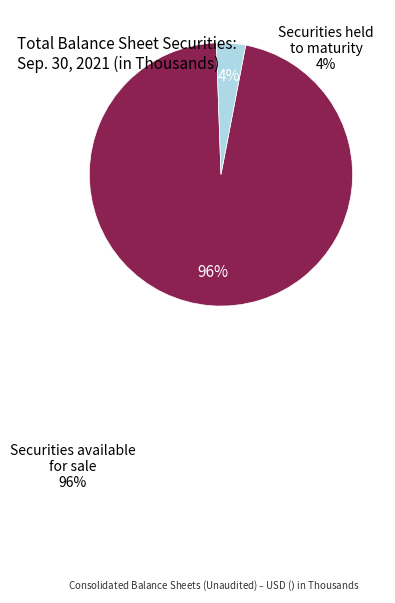

Is there a majority slice in this chart?

Yes